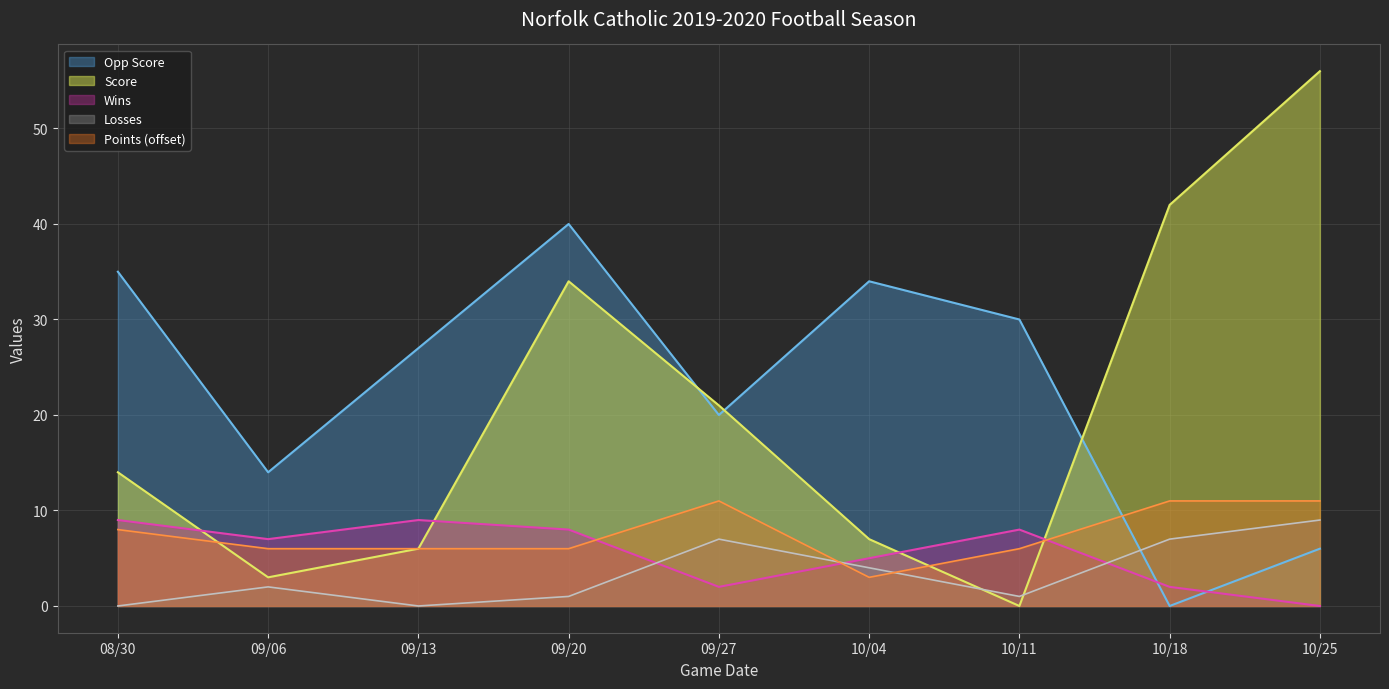

At 10/11, list the series in order from smallest to largest.

Score, Losses, Points (offset), Wins, Opp Score